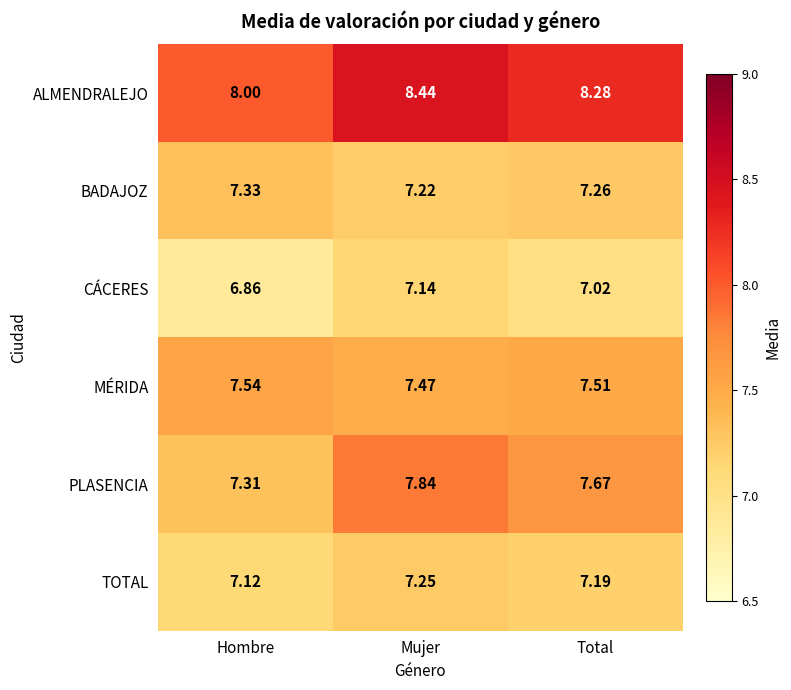

Which series changed the most between Hombre and Total?

PLASENCIA